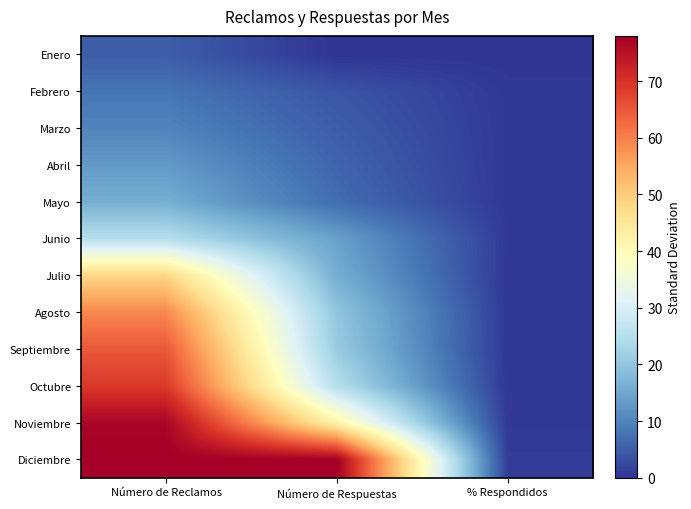

Between % Respondidos and Número de Respuestas, which is larger?

% Respondidos